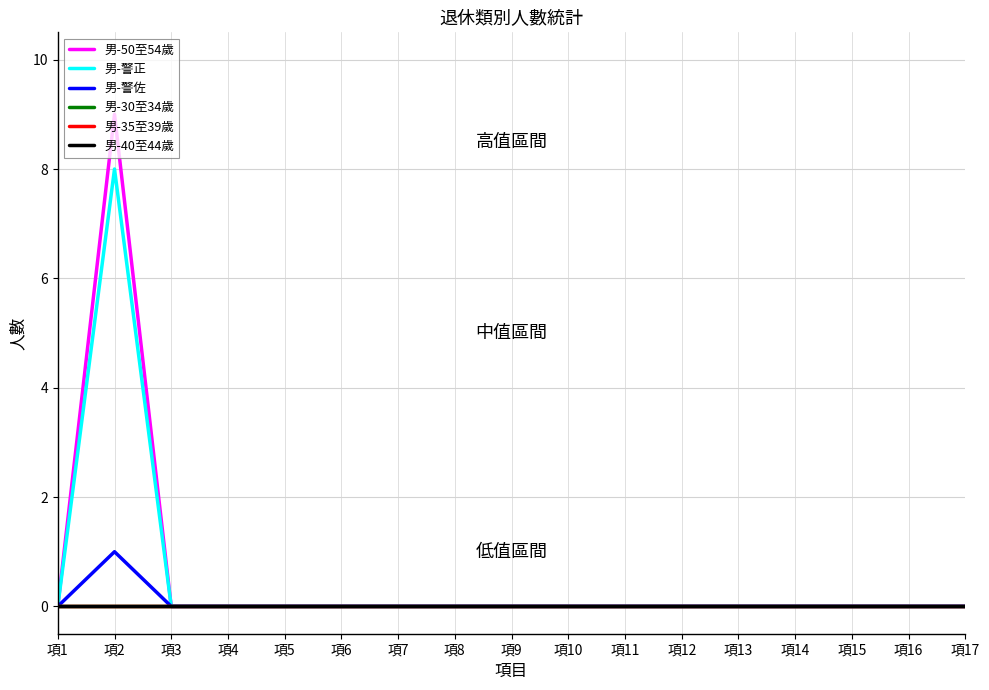

Which series has the largest range (max minus min)?

男-50至54歲